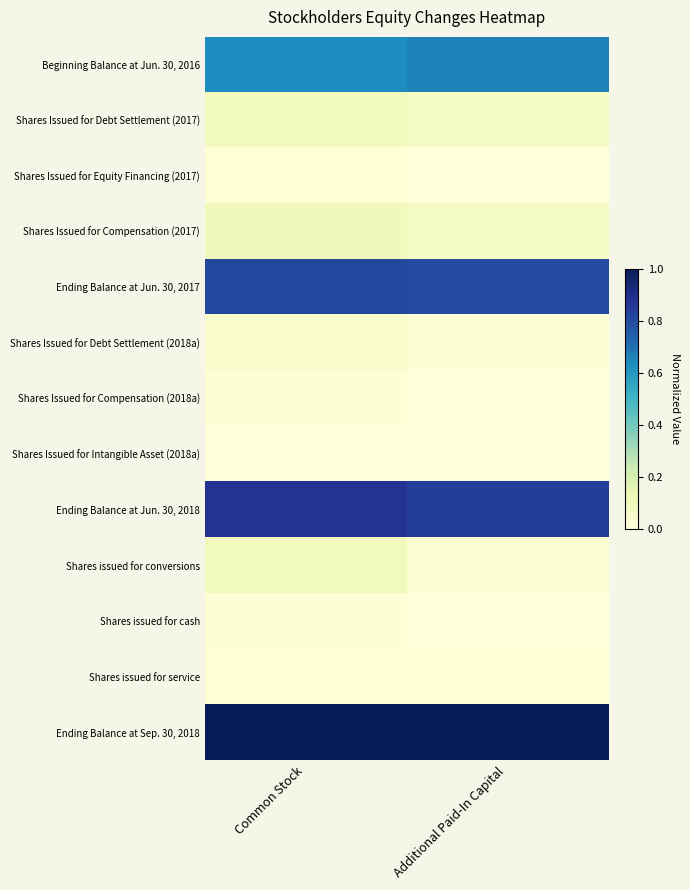

Which series has the largest total across all categories?

Ending Balance at Sep. 30, 2018